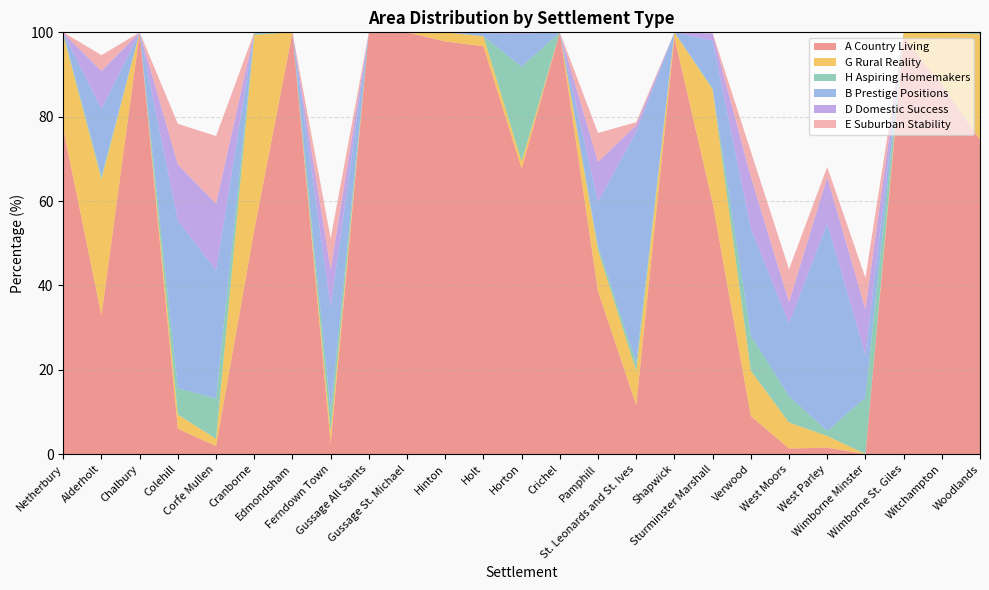

Reading right to left, what are all the values shown in this chart?

A Country Living: Woodlands=74.5	Witchampton=87.6	Wimborne St. Giles=98.8	Wimborne Minster=0.0	West Parley=1.5	West Moors=1.3	Verwood=9.0	Sturminster Marshall=59.6	Shapwick=98.8	St. Leonards and St. Ives=11.6	Pamphill=38.6	Crichel=100.0	Horton=67.7	Holt=96.7	Hinton=97.8	Gussage St. Michael=100.0	Gussage All Saints=100.0	Ferndown Town=2.5	Edmondsham=100.0	Cranborne=53.1	Corfe Mullen=1.9	Colehill=6.0	Chalbury=100.0	Alderholt=32.8	Netherbury=77.2
G Rural Reality: Woodlands=25.0	Witchampton=12.4	Wimborne St. Giles=1.2	Wimborne Minster=0.0	West Parley=2.8	West Moors=6.2	Verwood=10.8	Sturminster Marshall=26.9	Shapwick=1.2	St. Leonards and St. Ives=8.1	Pamphill=9.8	Crichel=0.0	Horton=1.7	Holt=2.4	Hinton=2.2	Gussage St. Michael=0.0	Gussage All Saints=0.0	Ferndown Town=2.8	Edmondsham=0.0	Cranborne=46.3	Corfe Mullen=1.7	Colehill=3.4	Chalbury=0.0	Alderholt=32.3	Netherbury=22.2
H Aspiring Homemakers: Woodlands=0.5	Witchampton=0.0	Wimborne St. Giles=0.0	Wimborne Minster=13.4	West Parley=1.1	West Moors=6.2	Verwood=8.3	Sturminster Marshall=0.4	Shapwick=0.0	St. Leonards and St. Ives=1.9	Pamphill=1.0	Crichel=0.0	Horton=22.4	Holt=0.0	Hinton=0.0	Gussage St. Michael=0.0	Gussage All Saints=0.0	Ferndown Town=5.0	Edmondsham=0.0	Cranborne=0.3	Corfe Mullen=9.6	Colehill=6.2	Chalbury=0.0	Alderholt=0.7	Netherbury=0.5
B Prestige Positions: Woodlands=0.0	Witchampton=0.0	Wimborne St. Giles=0.0	Wimborne Minster=10.1	West Parley=49.2	West Moors=17.3	Verwood=25.5	Sturminster Marshall=11.2	Shapwick=0.0	St. Leonards and St. Ives=54.8	Pamphill=10.5	Crichel=0.0	Horton=7.8	Holt=0.7	Hinton=0.0	Gussage St. Michael=0.0	Gussage All Saints=0.0	Ferndown Town=24.5	Edmondsham=0.0	Cranborne=0.3	Corfe Mullen=30.3	Colehill=39.8	Chalbury=0.0	Alderholt=15.9	Netherbury=0.0
D Domestic Success: Woodlands=0.0	Witchampton=0.0	Wimborne St. Giles=0.0	Wimborne Minster=10.9	West Parley=10.9	West Moors=5.1	Verwood=12.2	Sturminster Marshall=1.7	Shapwick=0.0	St. Leonards and St. Ives=1.6	Pamphill=9.5	Crichel=0.0	Horton=0.3	Holt=0.2	Hinton=0.0	Gussage St. Michael=0.0	Gussage All Saints=0.0	Ferndown Town=9.0	Edmondsham=0.0	Cranborne=0.0	Corfe Mullen=15.8	Colehill=13.3	Chalbury=0.0	Alderholt=9.0	Netherbury=0.0
E Suburban Stability: Woodlands=0.0	Witchampton=0.0	Wimborne St. Giles=0.0	Wimborne Minster=7.4	West Parley=2.5	West Moors=7.8	Verwood=6.0	Sturminster Marshall=0.1	Shapwick=0.0	St. Leonards and St. Ives=0.7	Pamphill=6.9	Crichel=0.0	Horton=0.0	Holt=0.0	Hinton=0.0	Gussage St. Michael=0.0	Gussage All Saints=0.0	Ferndown Town=7.4	Edmondsham=0.0	Cranborne=0.0	Corfe Mullen=16.0	Colehill=9.6	Chalbury=0.0	Alderholt=3.8	Netherbury=0.2